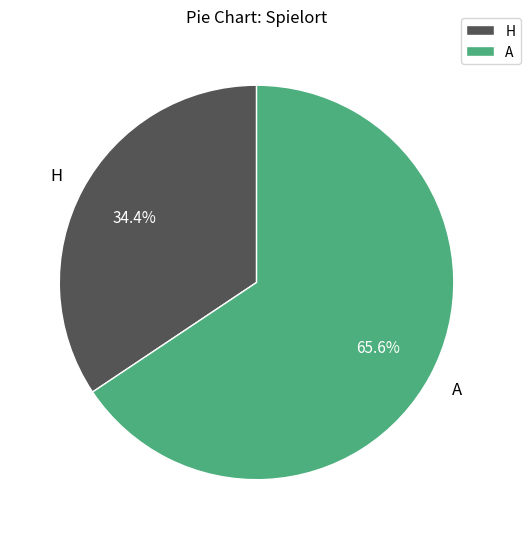

Which category has the biggest portion of the pie?

A